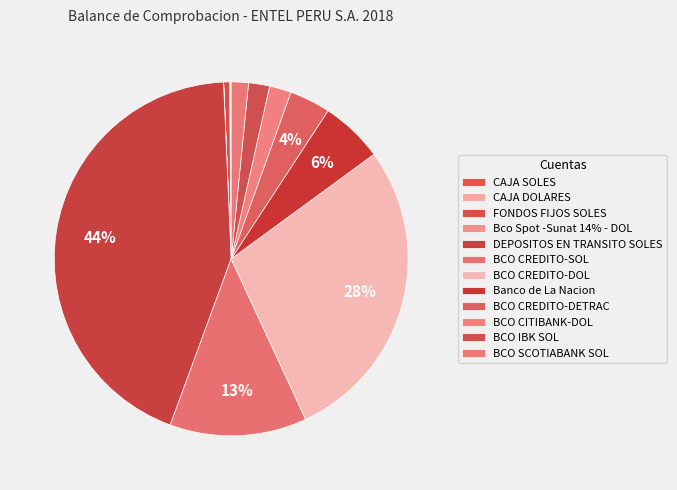

Approximately how many times larger is the value at CAJA SOLES compared to Bco Spot -Sunat 14% - DOL?

4.8